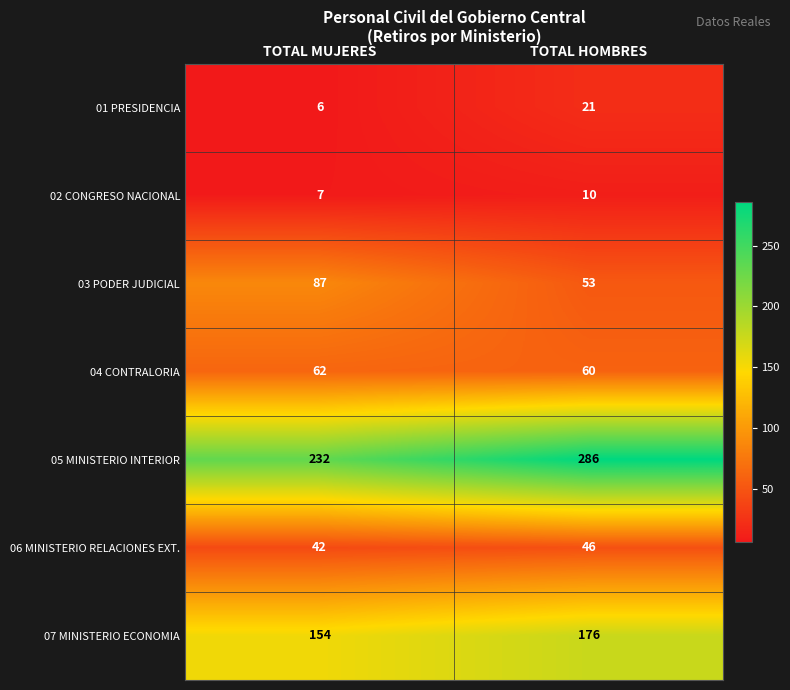

How many distinct data groups are displayed?

7